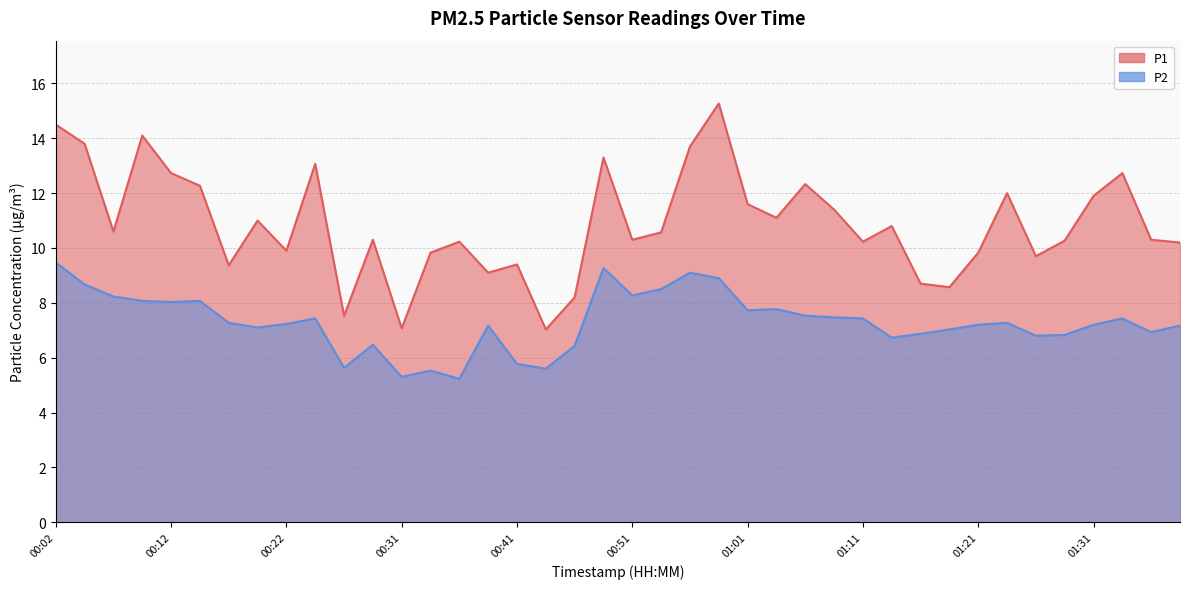

How many interior local peaks does the P1 series have?

12